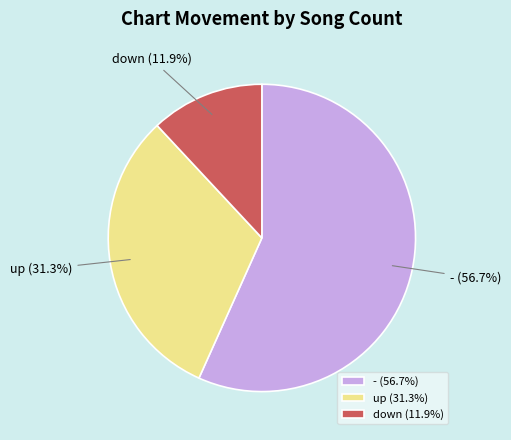

The - slice represents 51% of the pie. True or false?

False